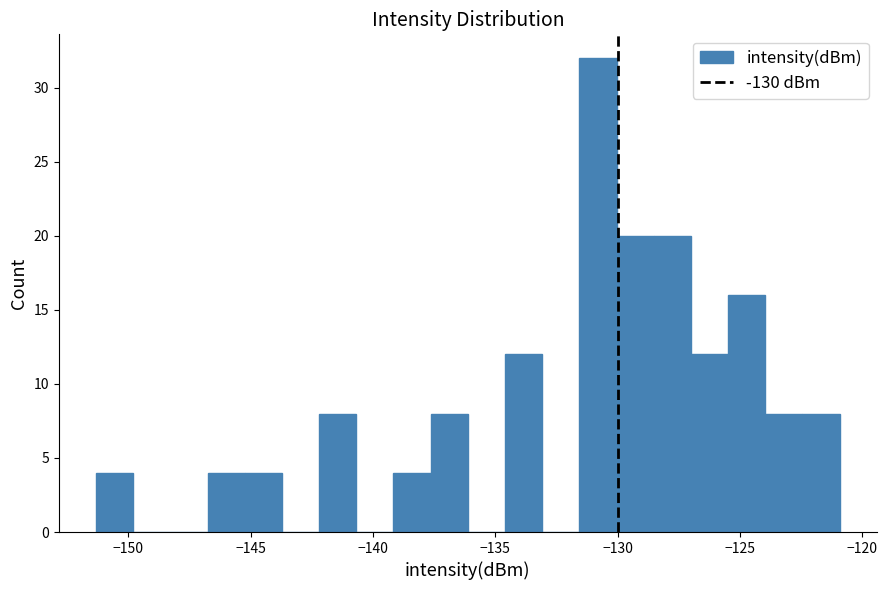

Around what value on the x-axis is the tallest bar? Give the approximate position of its centre, as read against the axis.

-131.0